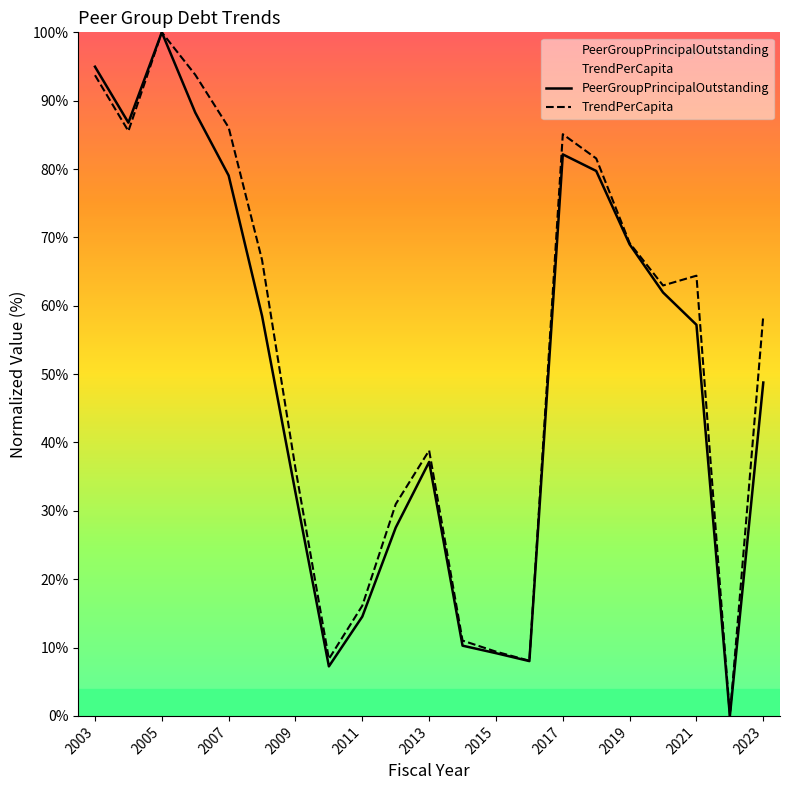

What is the difference between the second highest and minimum values in the PeerGroupPrincipalOutstanding series?

95.0